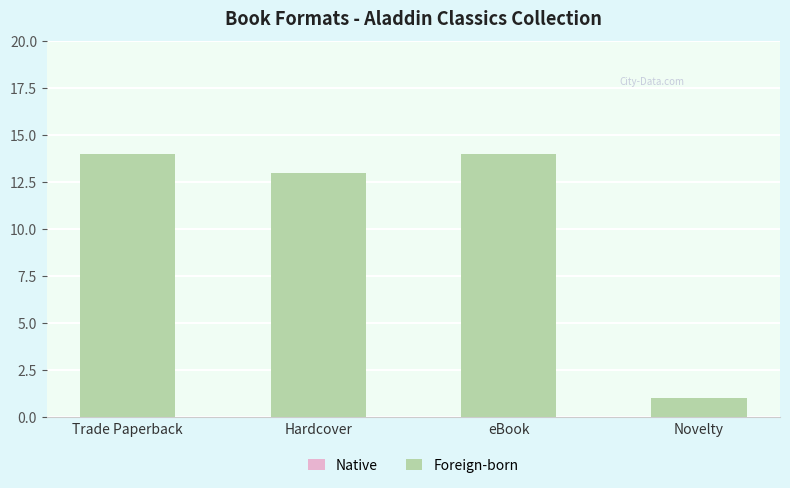

What is the label of the 1st bar from the right?

Novelty